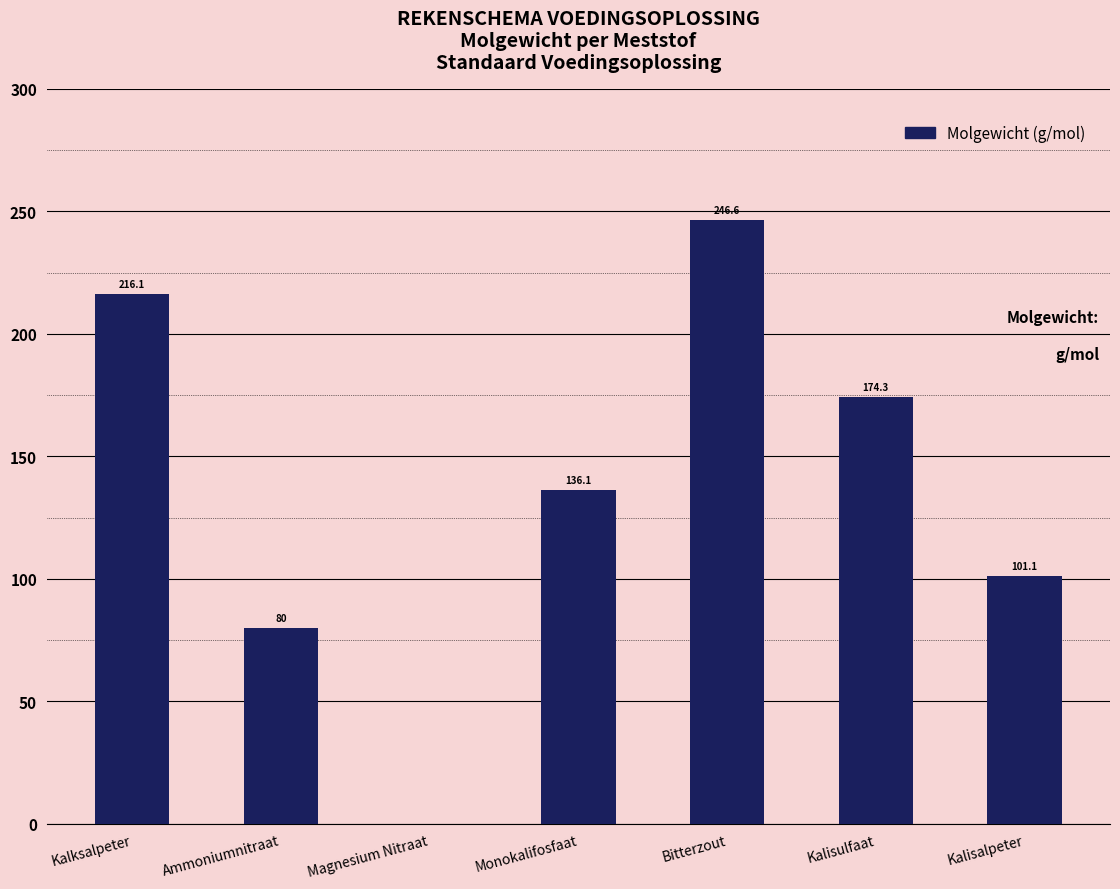

Reading left to right, transcribe all the data shown in this chart.

Kalksalpeter=216.1	Ammoniumnitraat=80.0	Magnesium Nitraat=0.0	Monokalifosfaat=136.1	Bitterzout=246.6	Kalisulfaat=174.3	Kalisalpeter=101.1